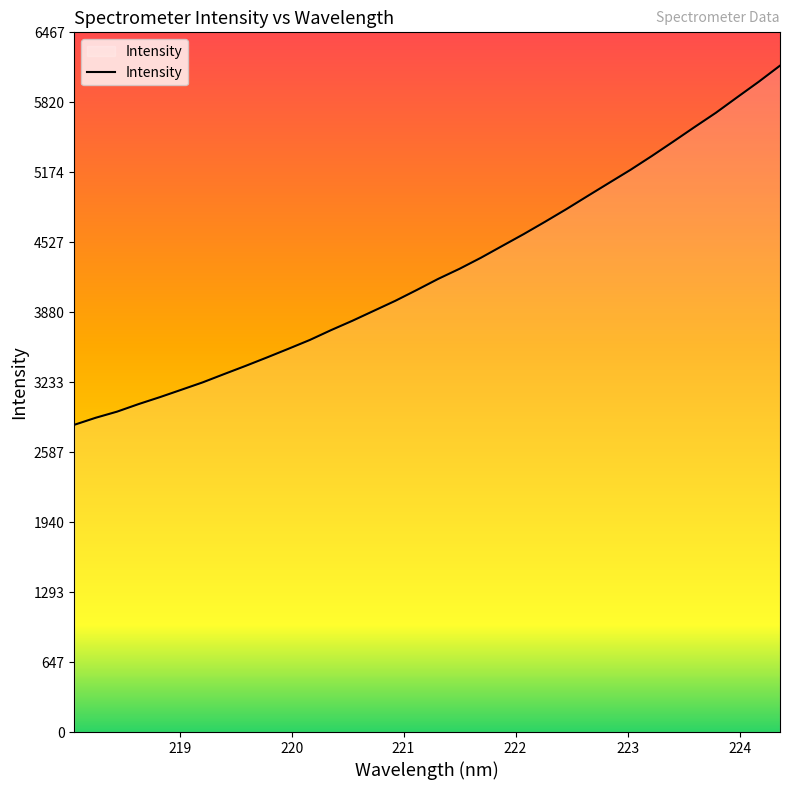

What is the difference between the maximum and minimum values?

3319.5